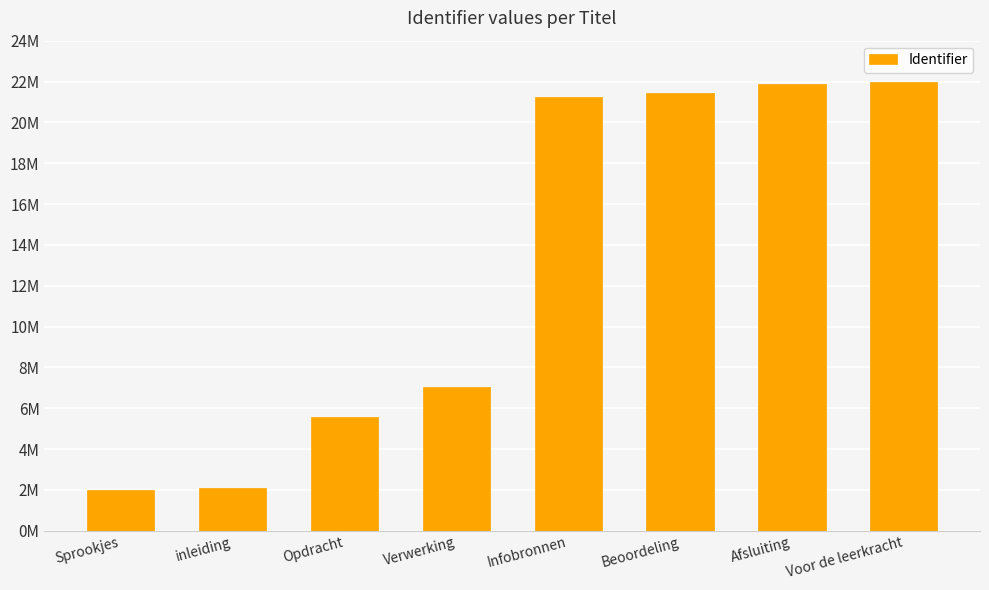

Reading right to left, list all the values displayed in this chart.

22.0	21.9	21.4	21.3	7.0	5.6	2.1	2.0